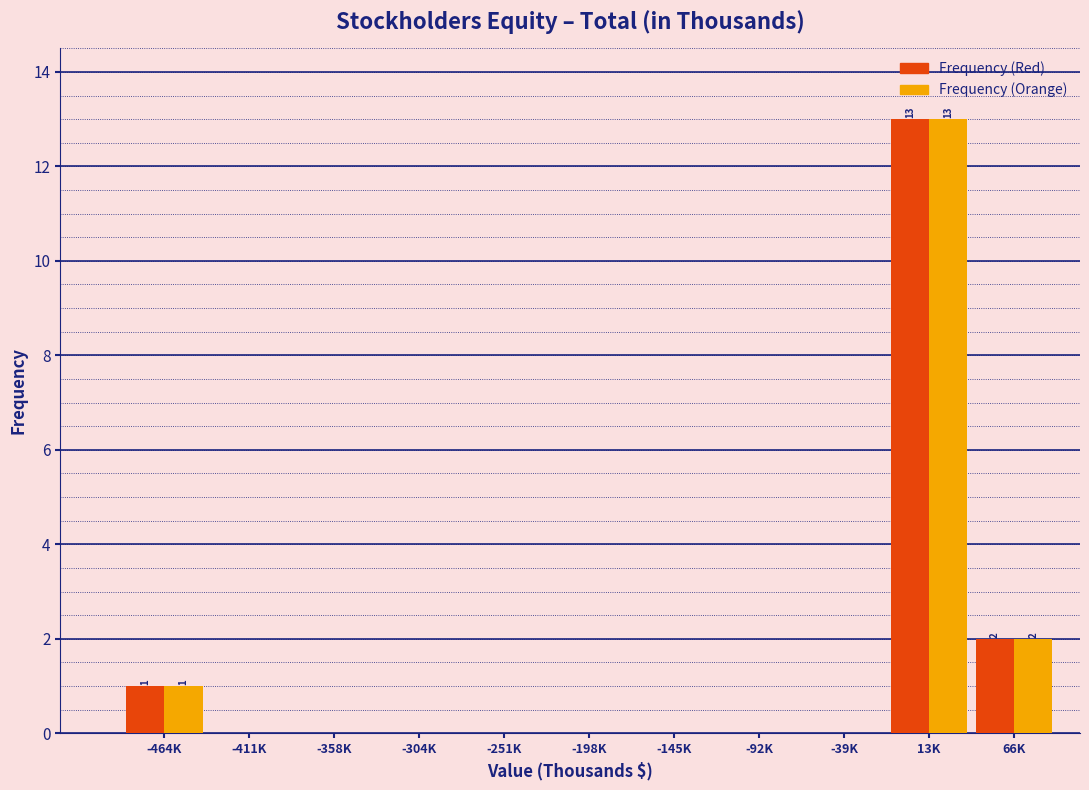

Reading right to left, transcribe all the data shown in this chart.

Frequency (Red): 66K=2	13K=13	-39K=0	-92K=0	-145K=0	-198K=0	-251K=0	-304K=0	-358K=0	-411K=0	-464K=1
Frequency (Orange): 66K=2	13K=13	-39K=0	-92K=0	-145K=0	-198K=0	-251K=0	-304K=0	-358K=0	-411K=0	-464K=1